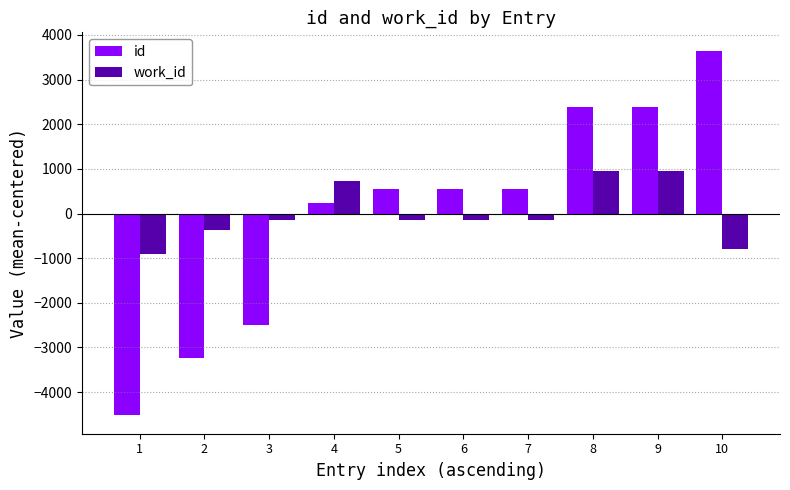

What are all the series names shown in the legend?

id, work_id